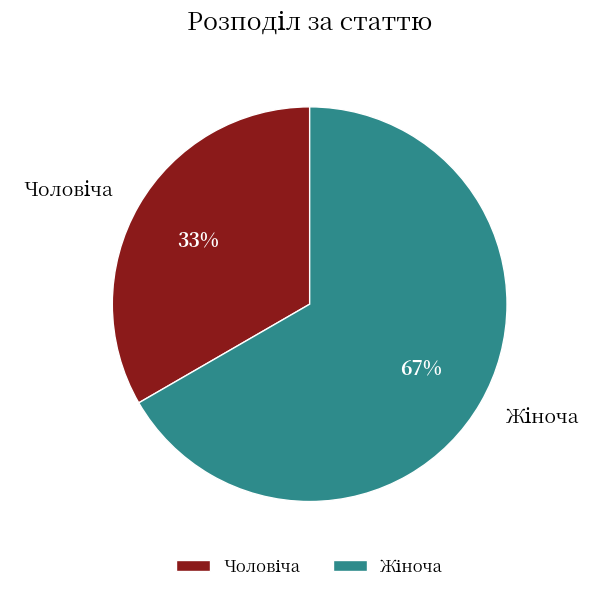

How many slices are in this pie chart?

2